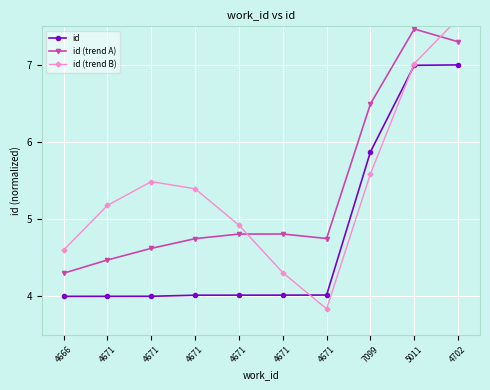

How many data points in id are above 4?

9